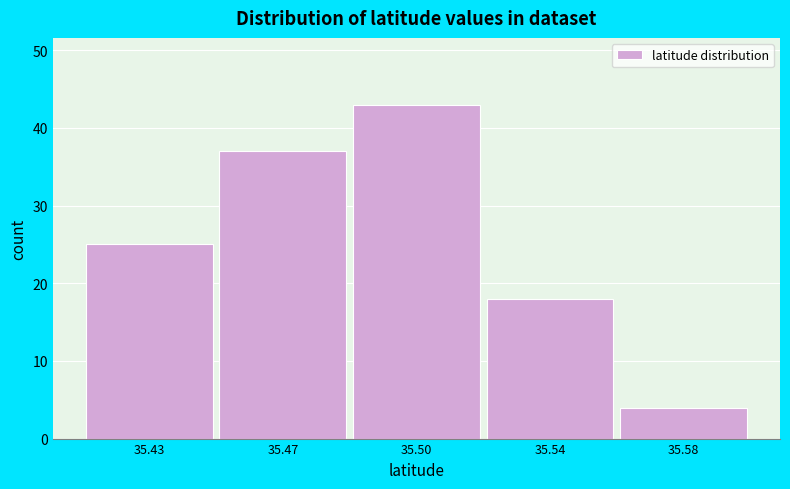

Reading left to right, what are all the values shown in this chart?

25	37	43	18	4